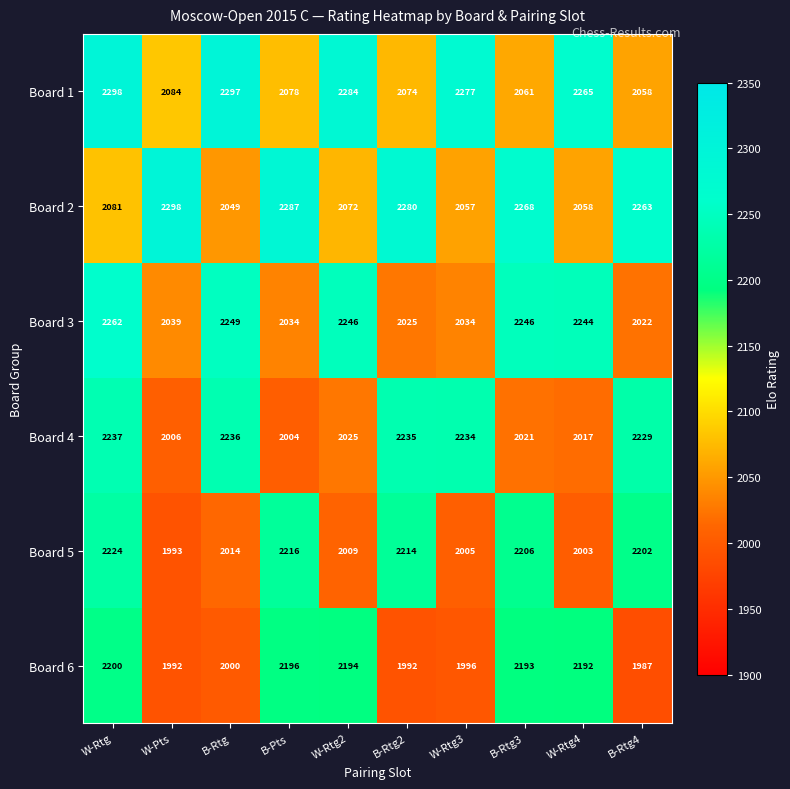

What is the difference between the highest and lowest values at B-Rtg2?

288